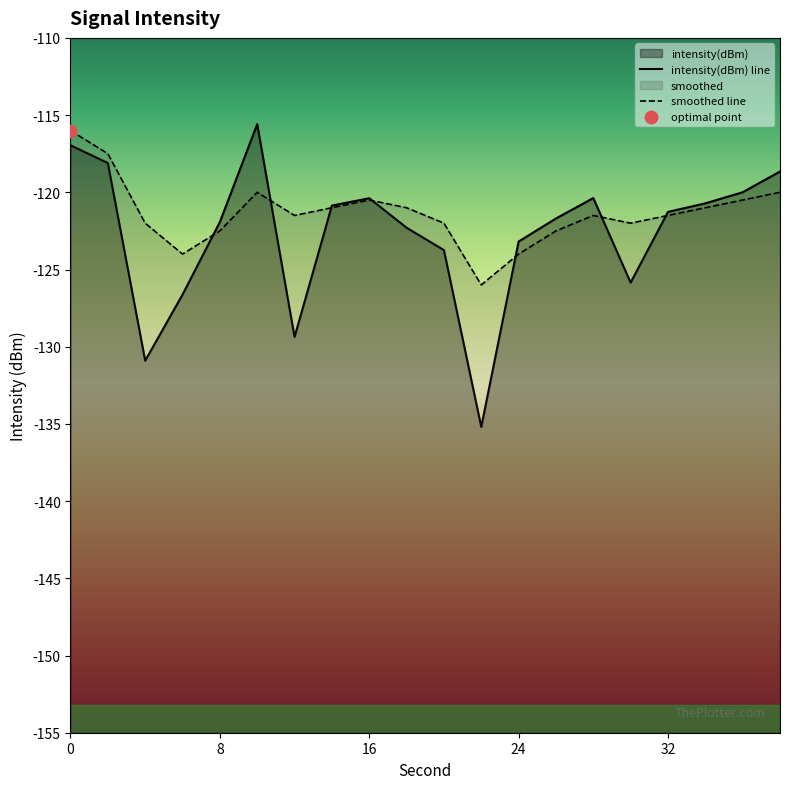

At how many categories does at least one series exceed -132?

20